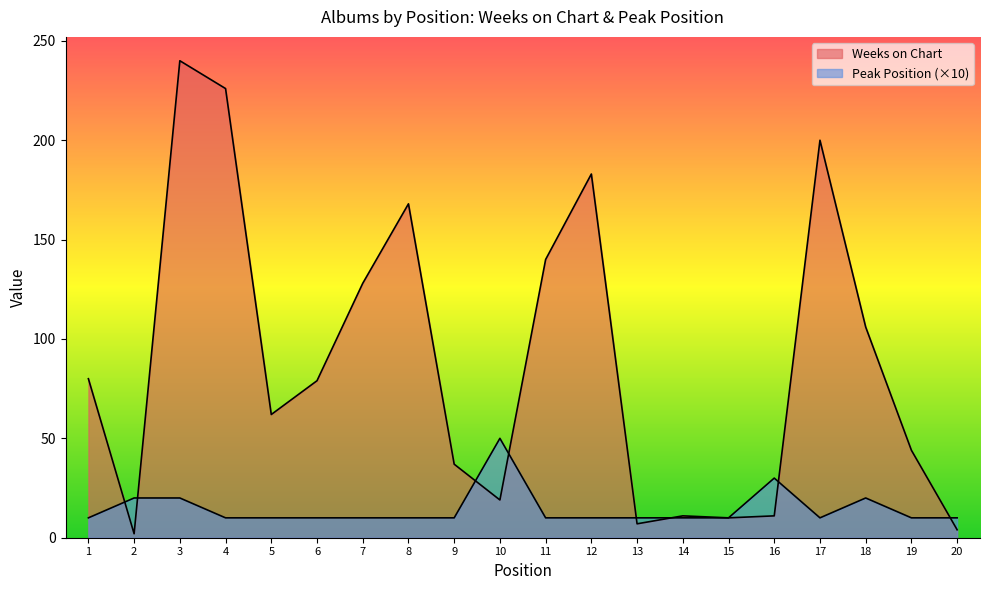

What is the difference between the highest and lowest values at 19?

34